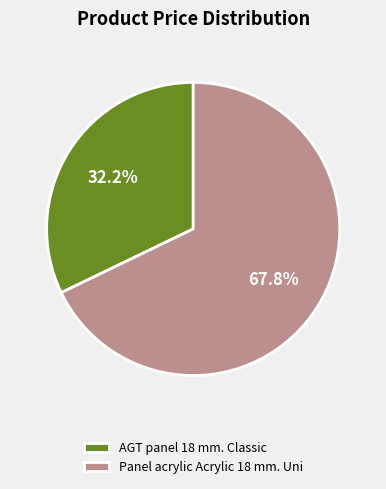

Rank the categories by value from highest to lowest.

Panel acrylic Acrylic 18 mm. Uni, AGT panel 18 mm. Classic